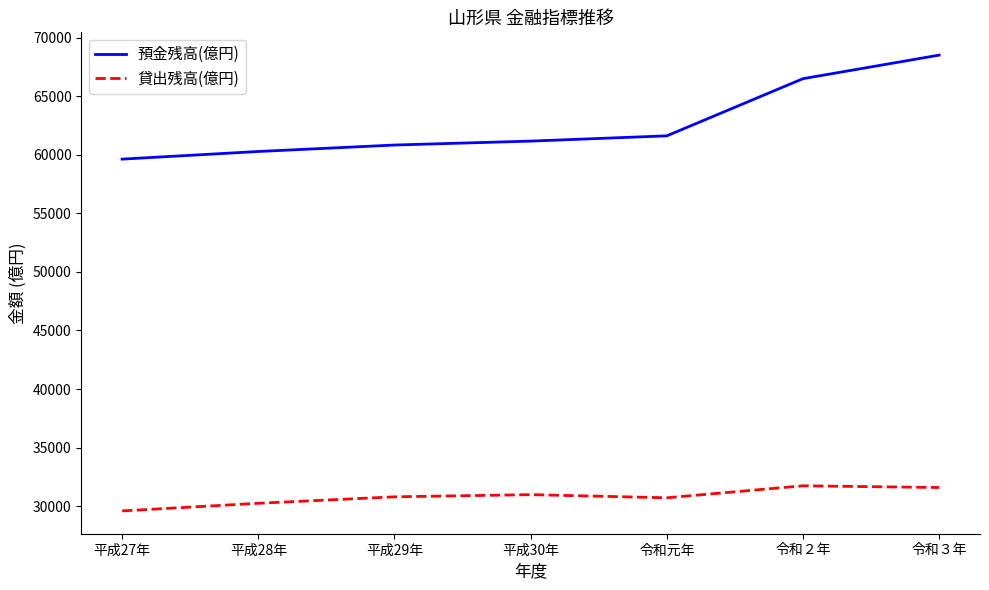

The 預金残高(億円) series shows 68521.7 at 令和３年. True or false?

True